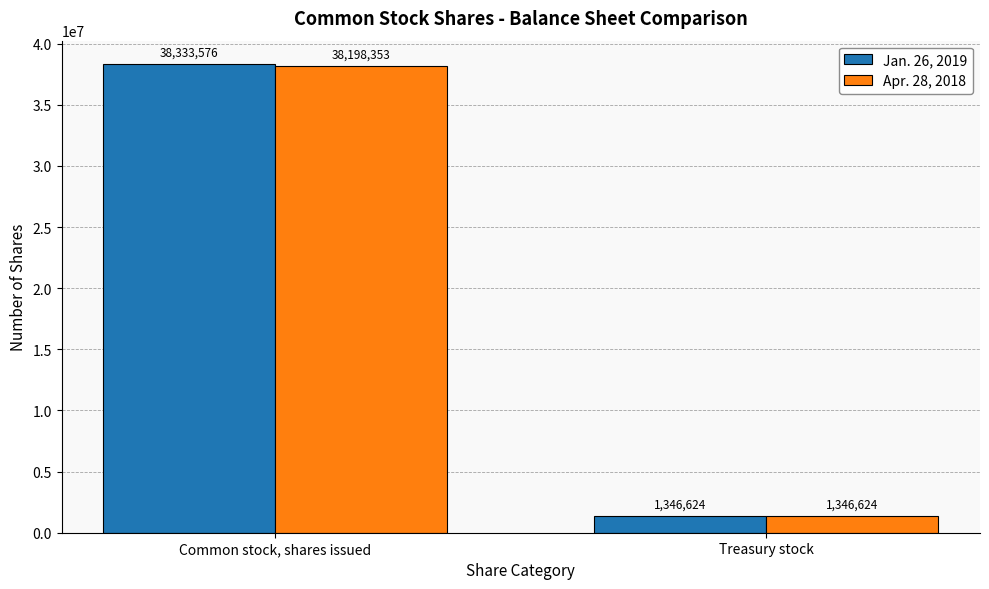

Is it true that Apr. 28, 2018 equals 1346624 at Treasury stock?

True